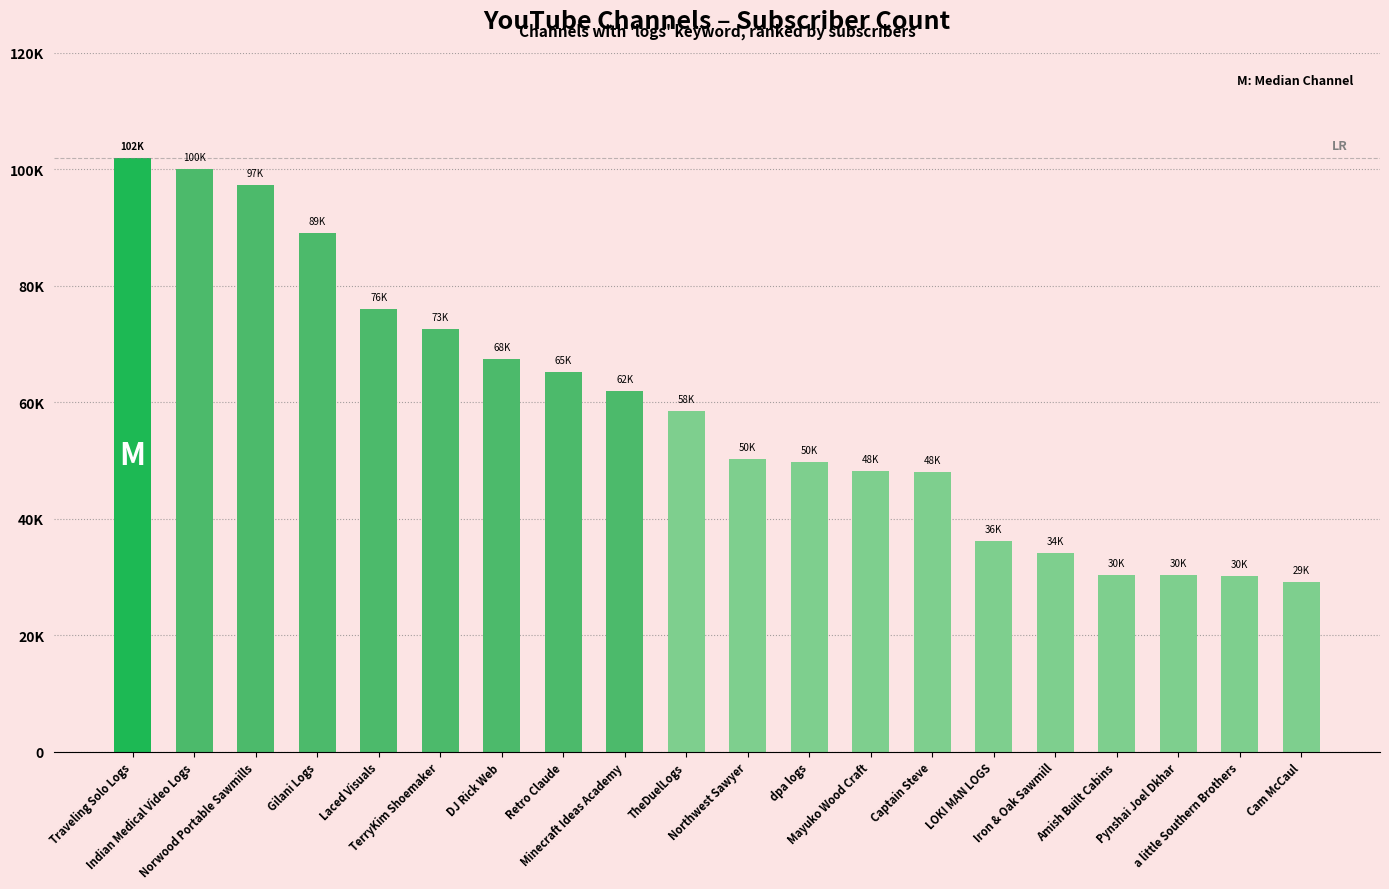

Are the bars horizontal?

No